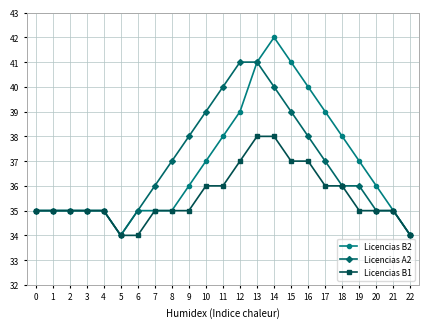

List the series in order of their peak value, lowest first.

Licencias B1, Licencias A2, Licencias B2